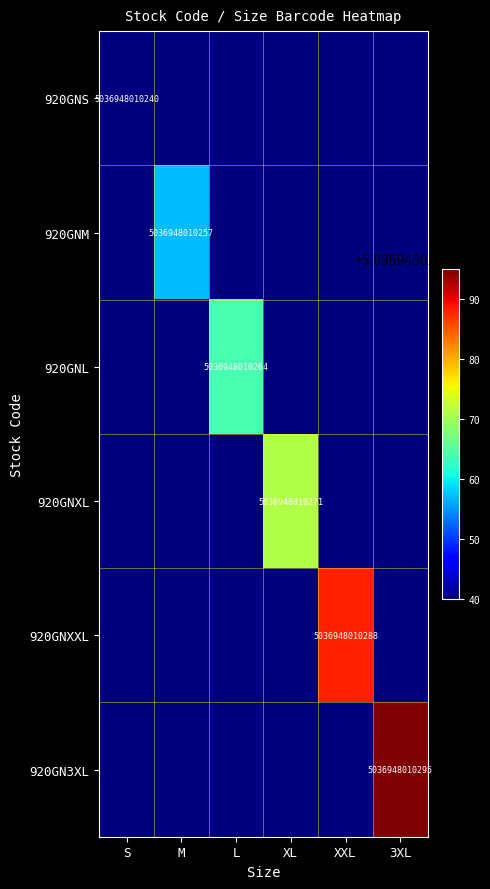

The value of 920GNM at M is 5036948010257. True or false?

True